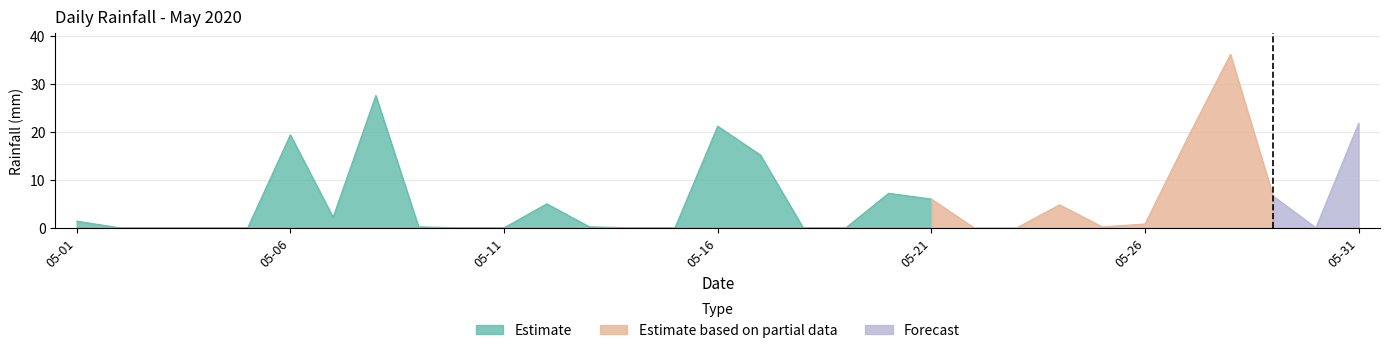

What is the value of the 26th point from the left?

0.8